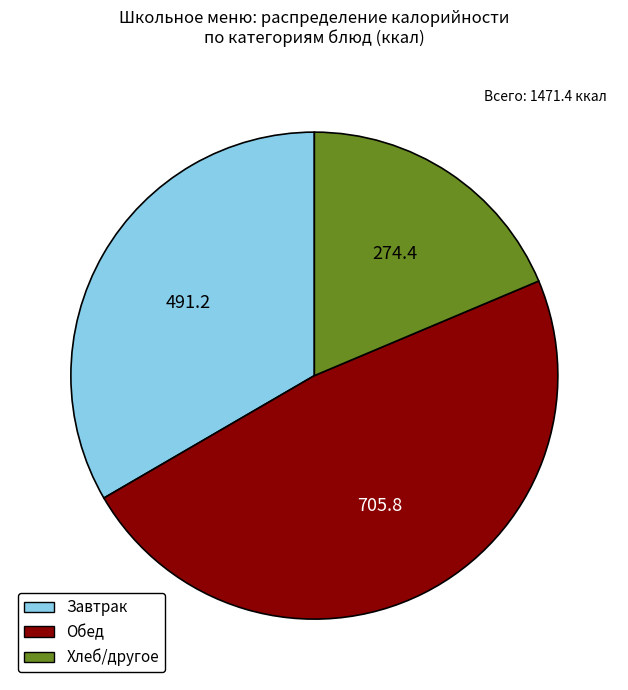

How many segments does this pie chart have?

3